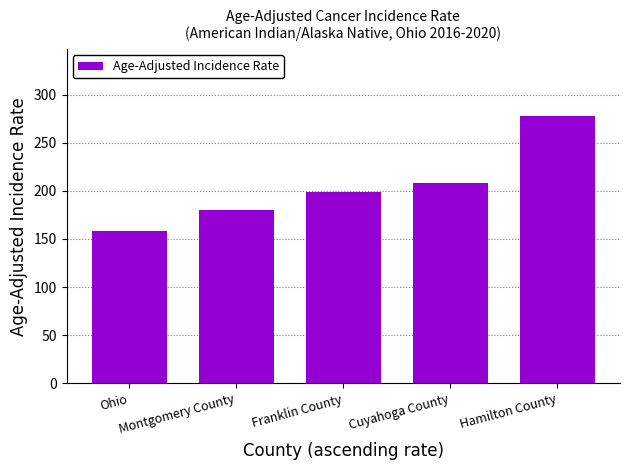

True or false: the data shows 198.8 at Franklin County.

True